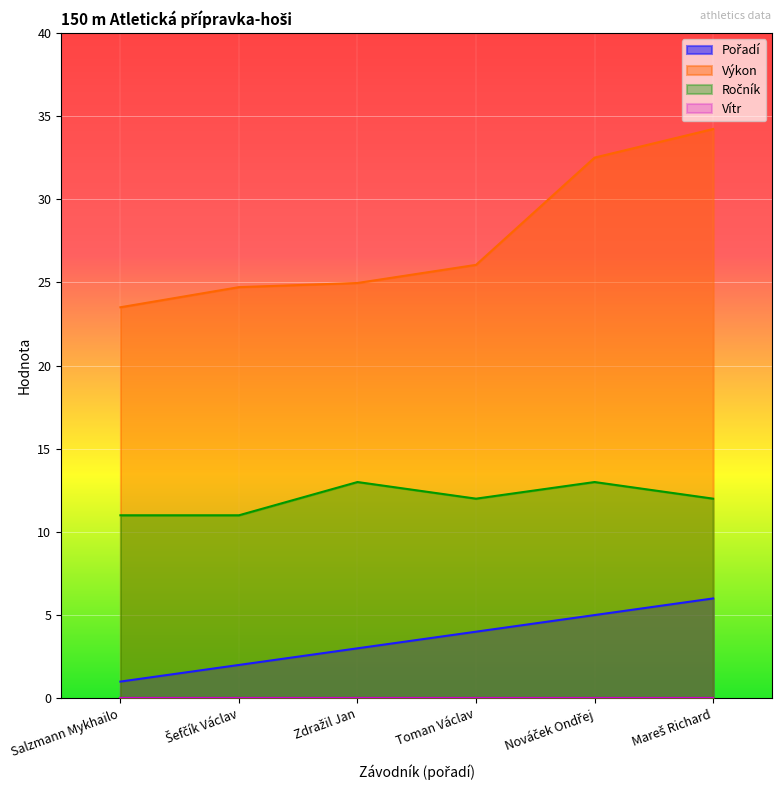

What is the average value of the Výkon series?

27.7